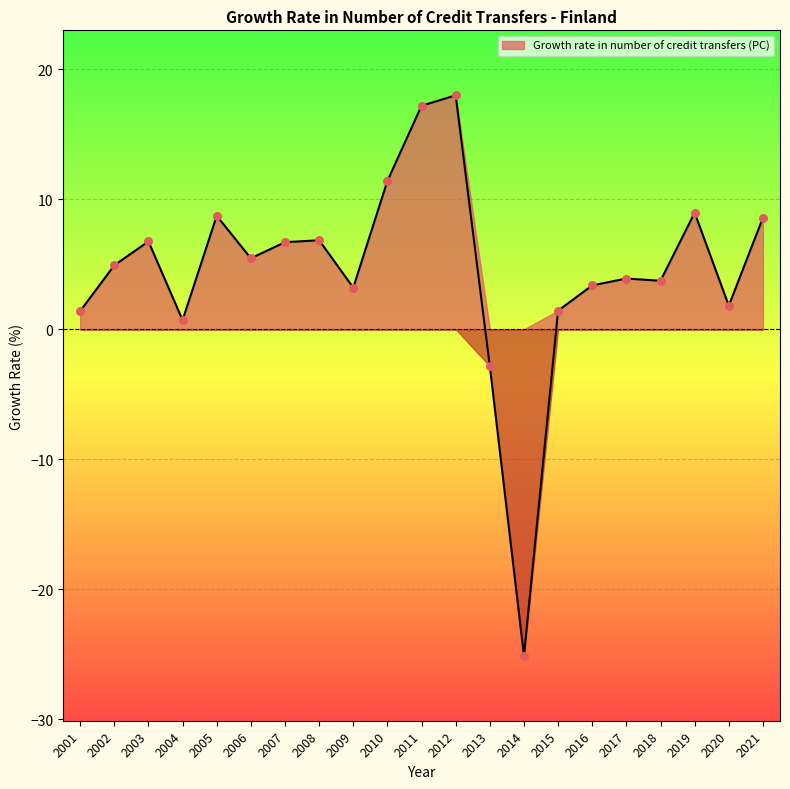

Between 2001 and 2002, which is larger?

2002